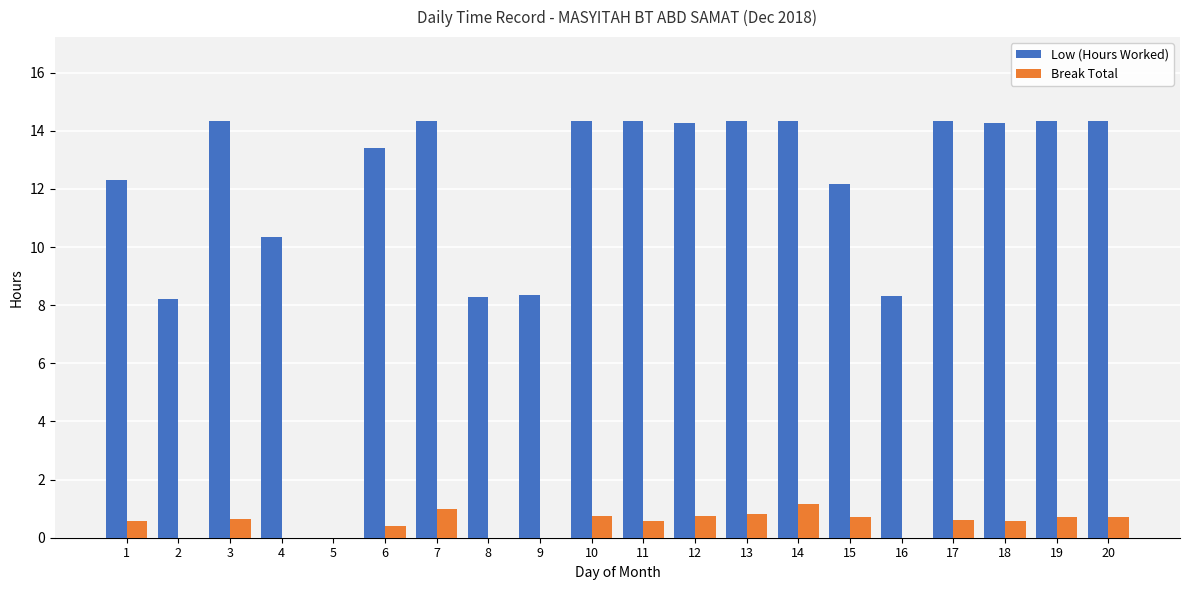

Which series has the widest spread of values?

Low (Hours Worked)